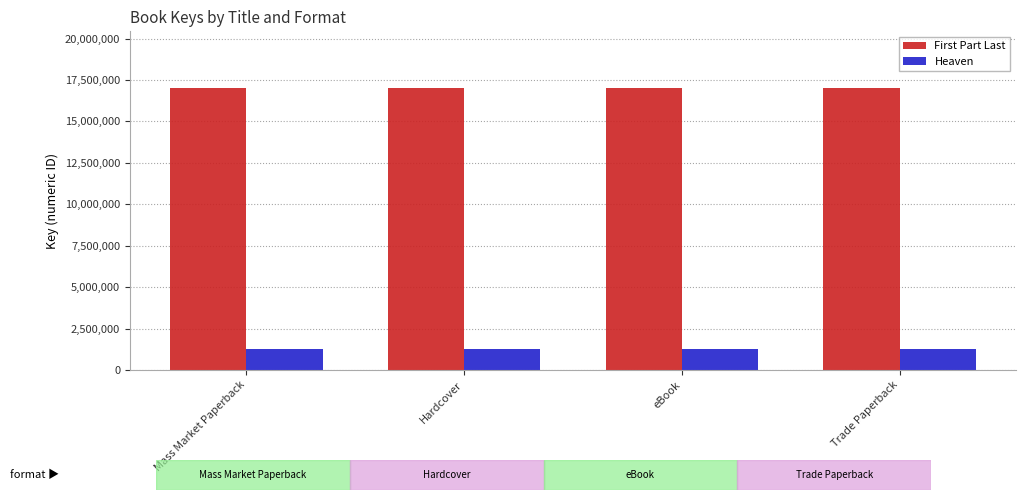

What is the value of the Heaven bar at the 4th from the left?

1263933